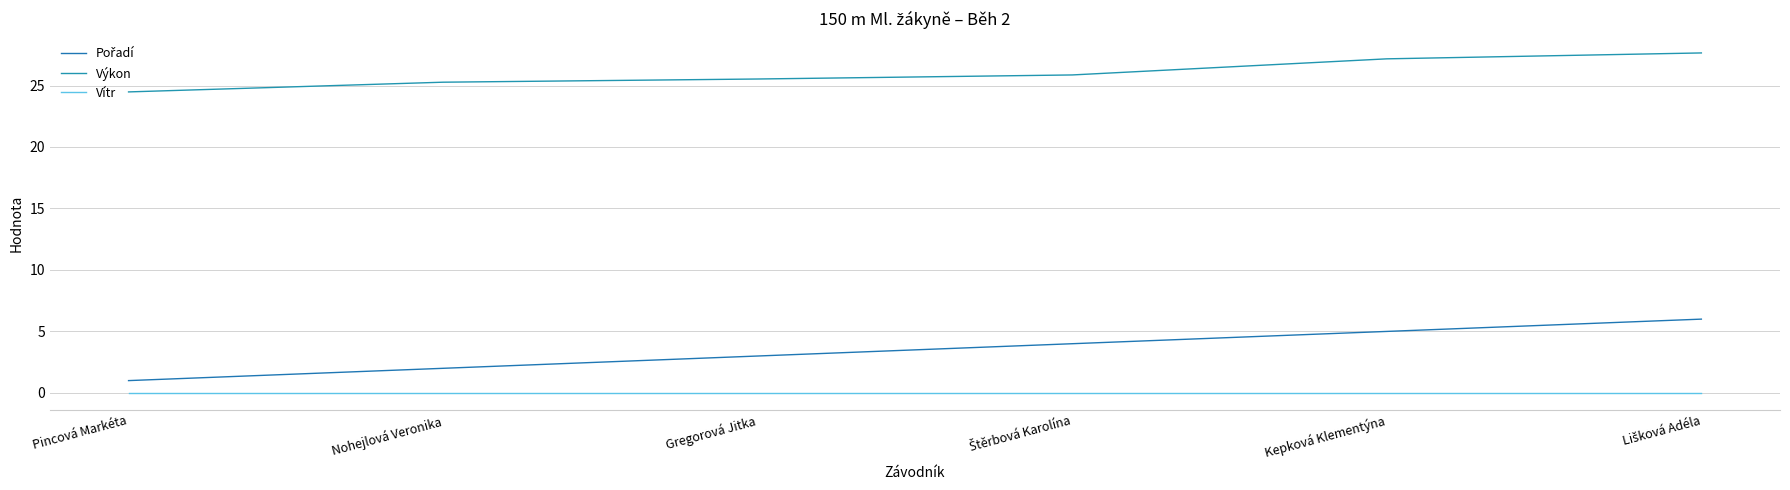

Rank the categories by Pořadí value from lowest to highest.

Pincová Markéta, Nohejlová Veronika, Gregorová Jitka, Štěrbová Karolína, Kepková Klementýna, Lišková Adéla